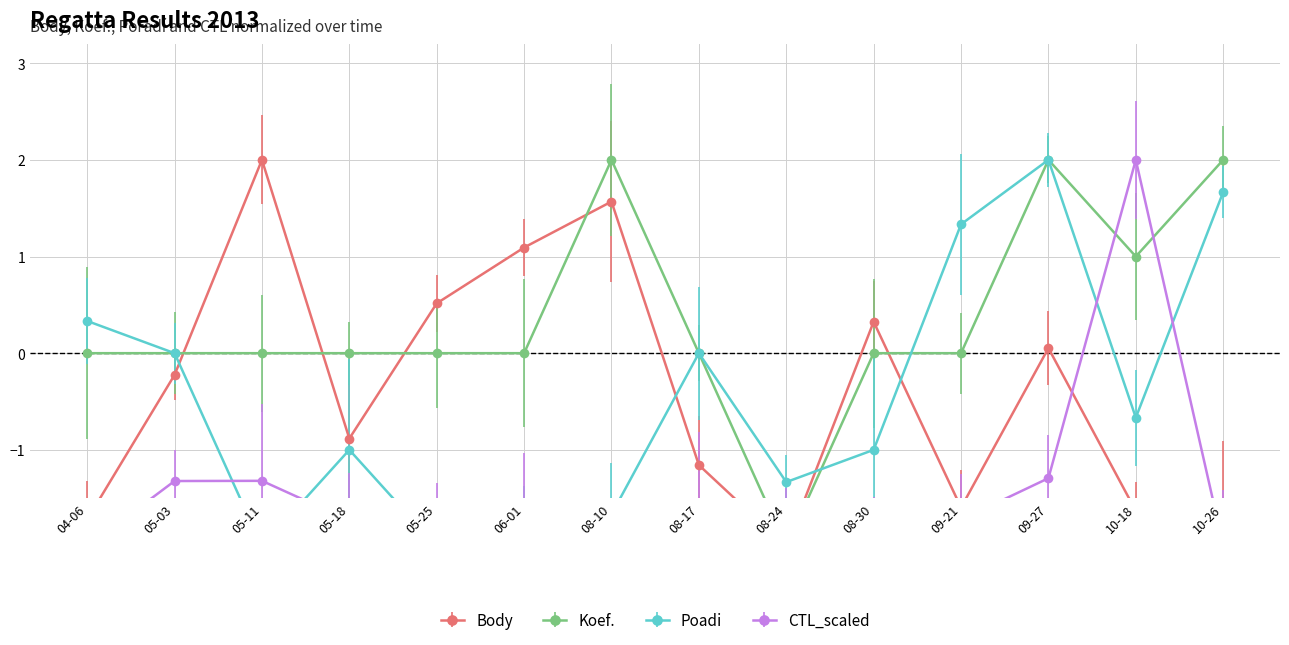

At which category does the chart reach its minimum across all series?

08-24